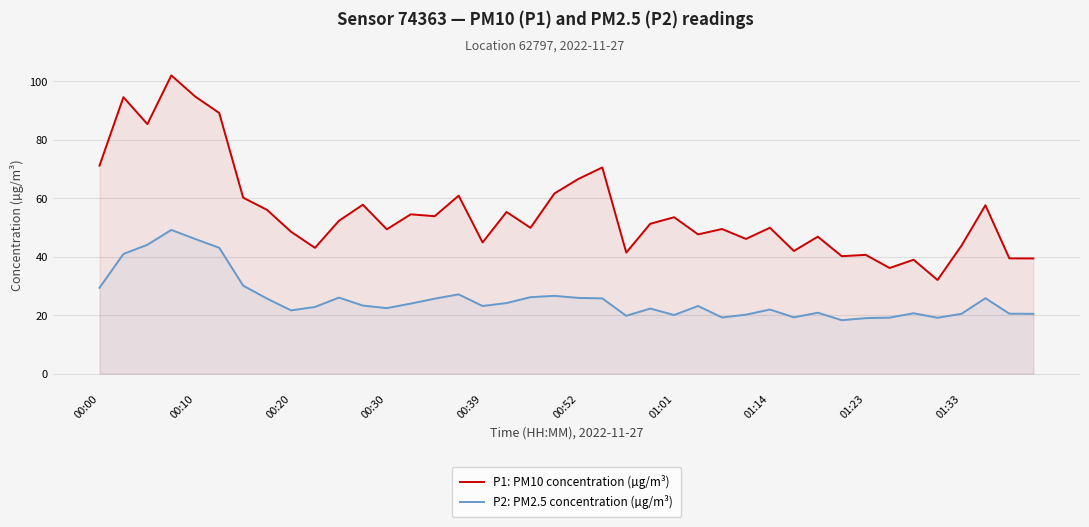

Does the chart display data point markers on the line(s)?

No